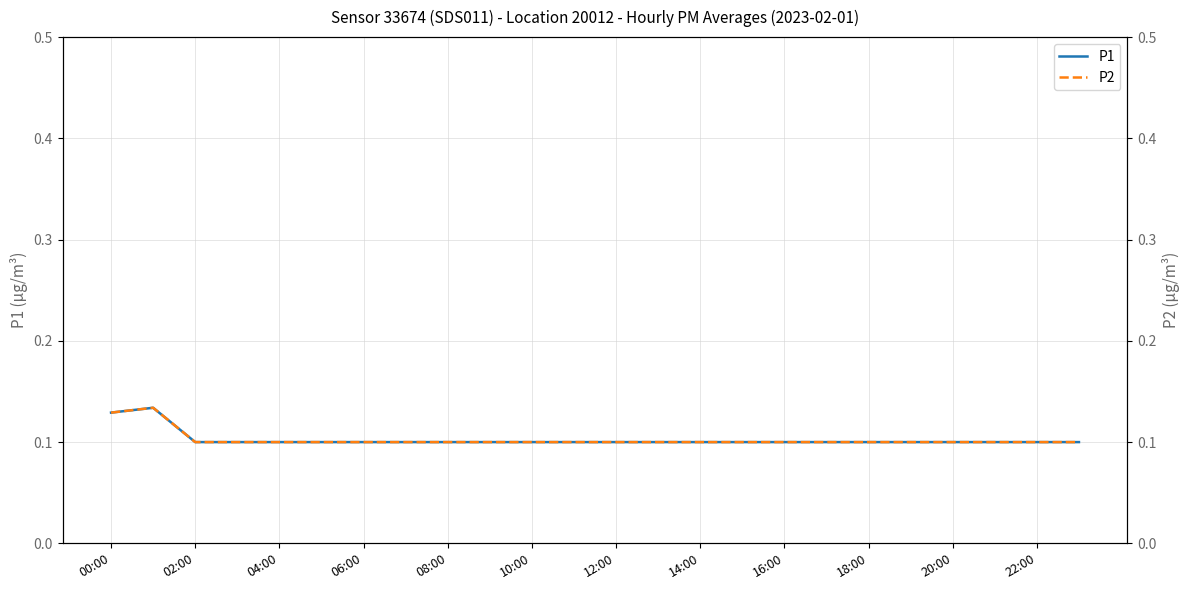

Is it true that P1 equals 0.0 at 02:00?

False